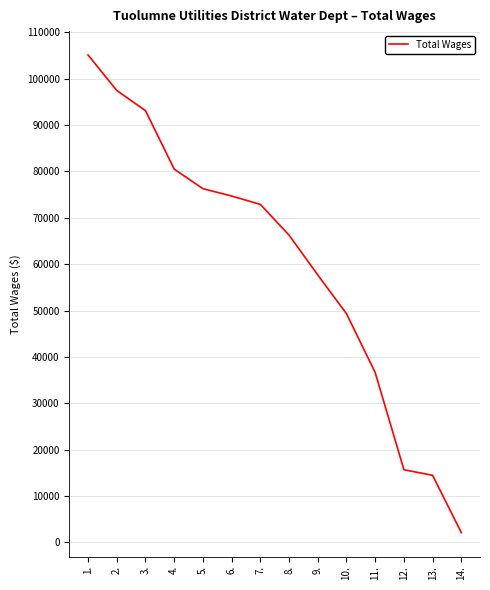

What is the sum of all values?

842275